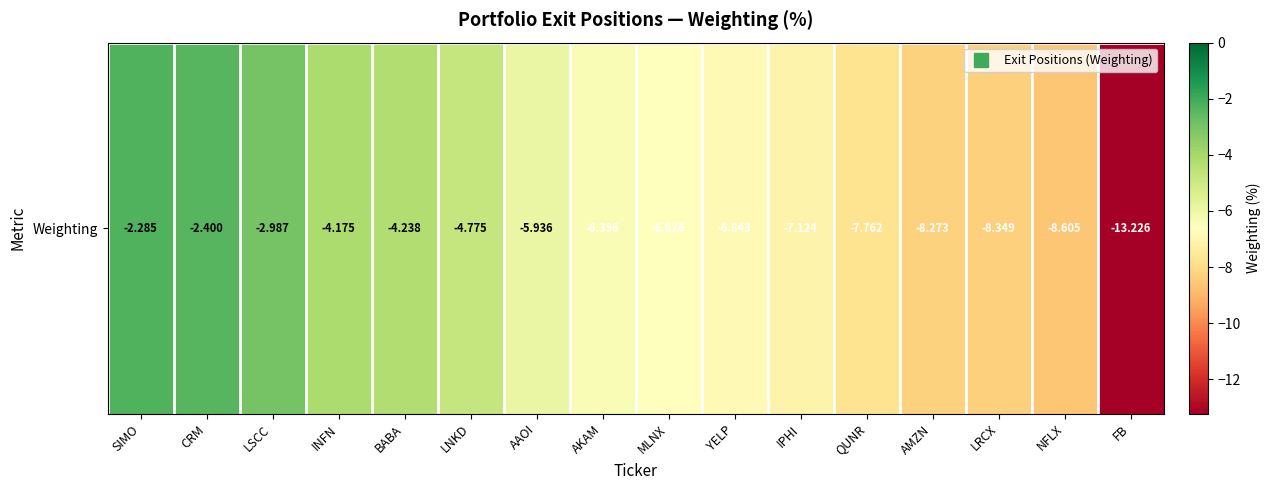

The value at LNKD is -8.5. True or false?

False